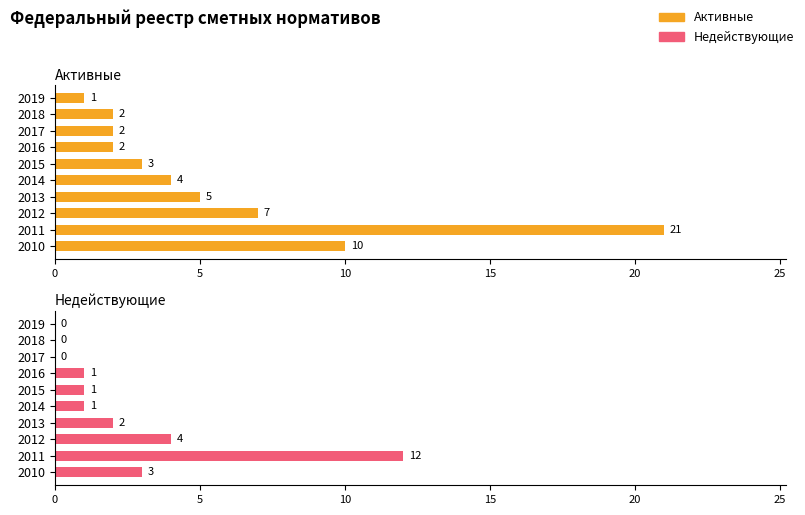

At how many categories does at least one series exceed 19?

1